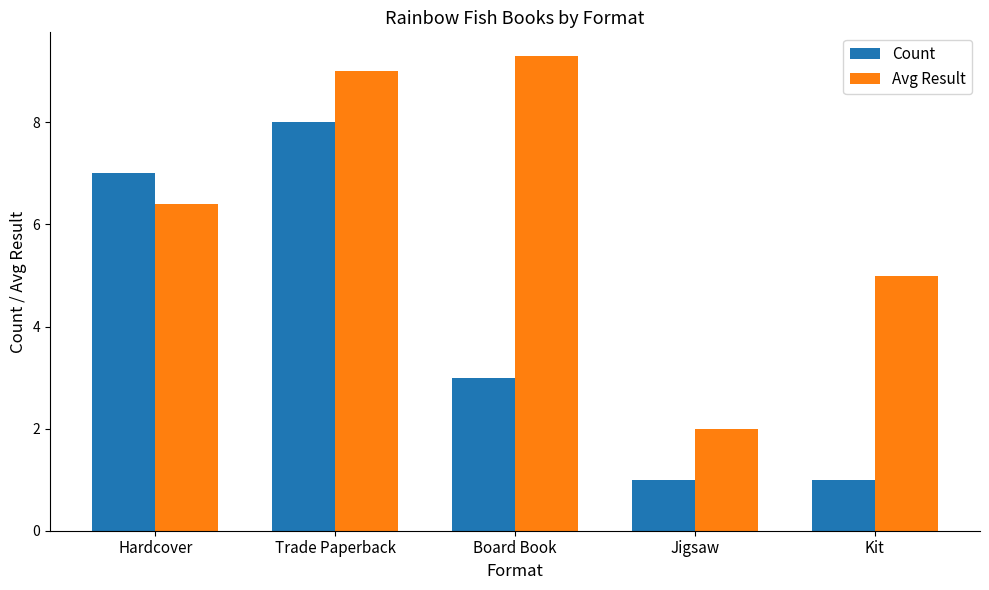

Which series has the largest range (max minus min)?

Avg Result